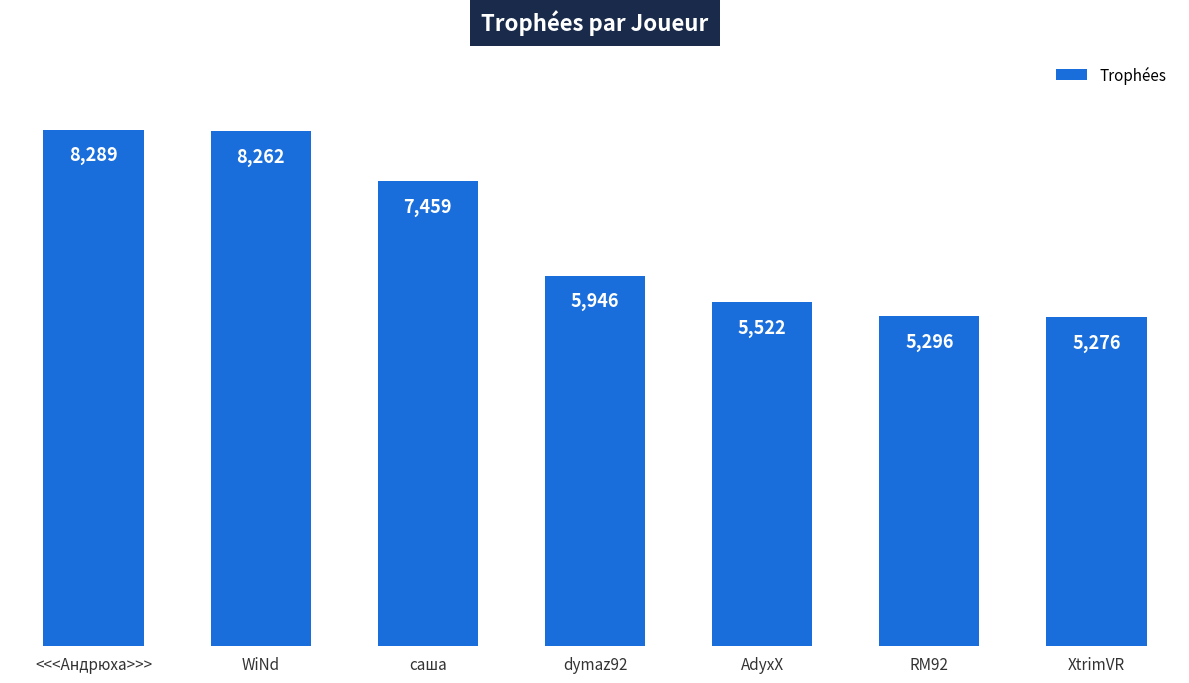

Which has a higher value, dymaz92 or XtrimVR?

dymaz92